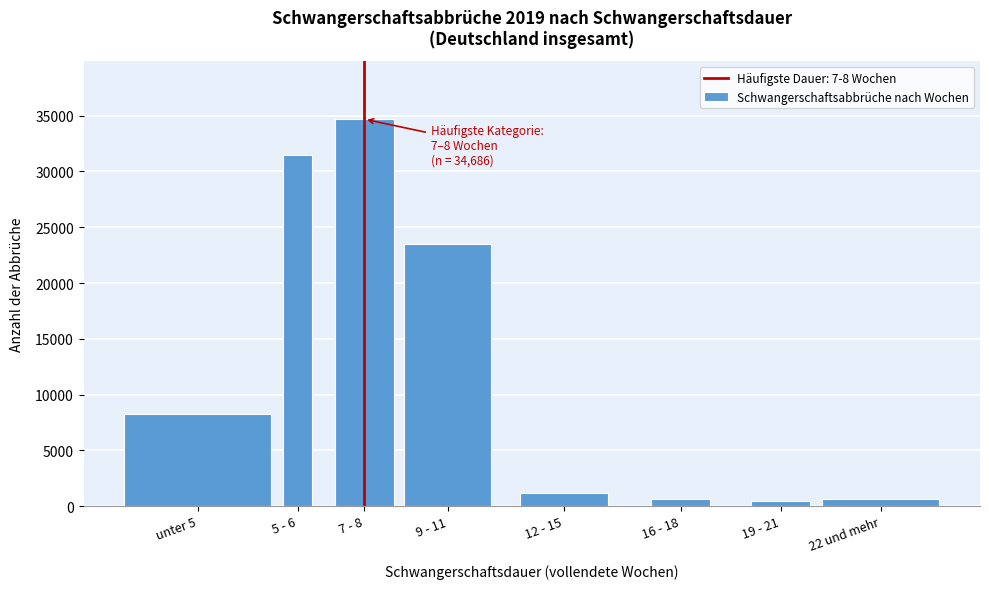

What is the change in value from unter 5 to 7 - 8?

+26395